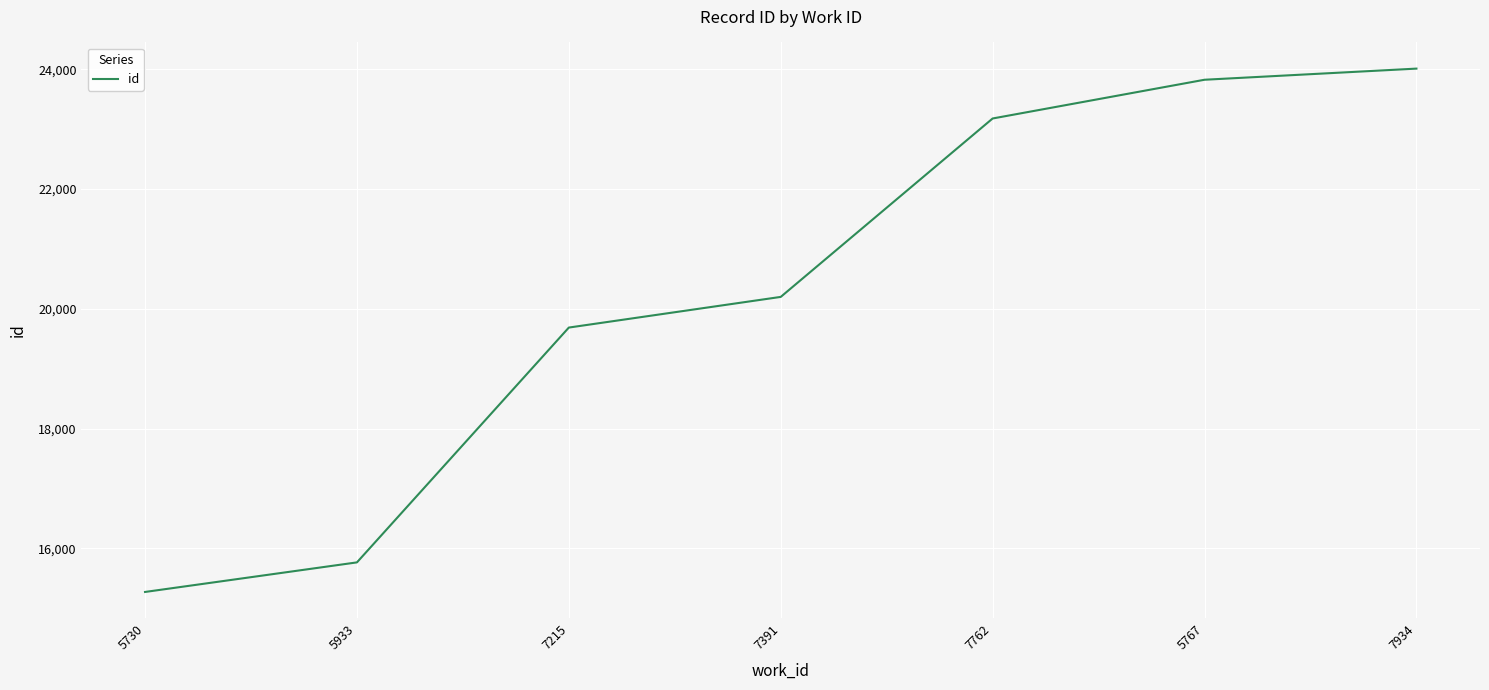

Reading right to left, extract all data points from this chart.

24011	23825	23178	20198	19686	15764	15270